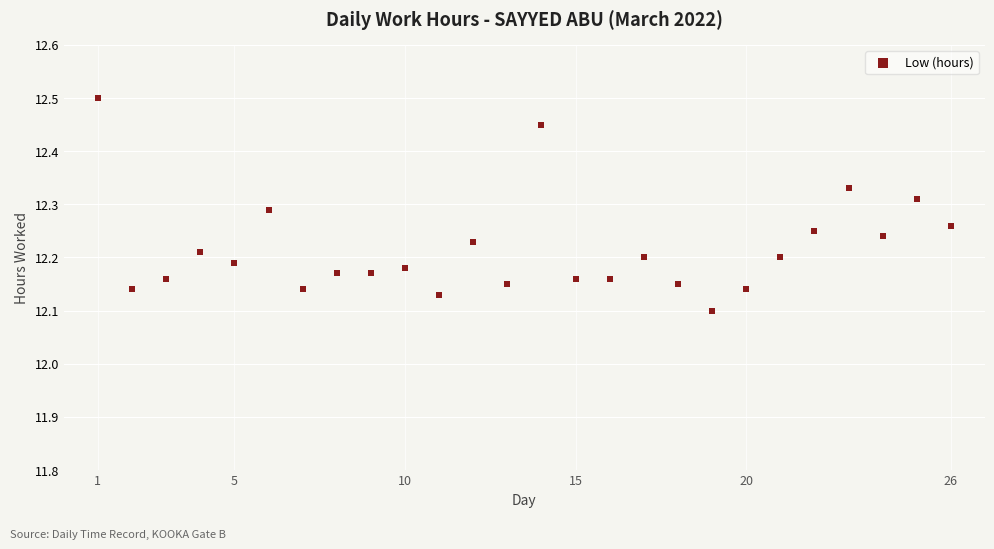

What is the range of X values (max minus min)?

25.0